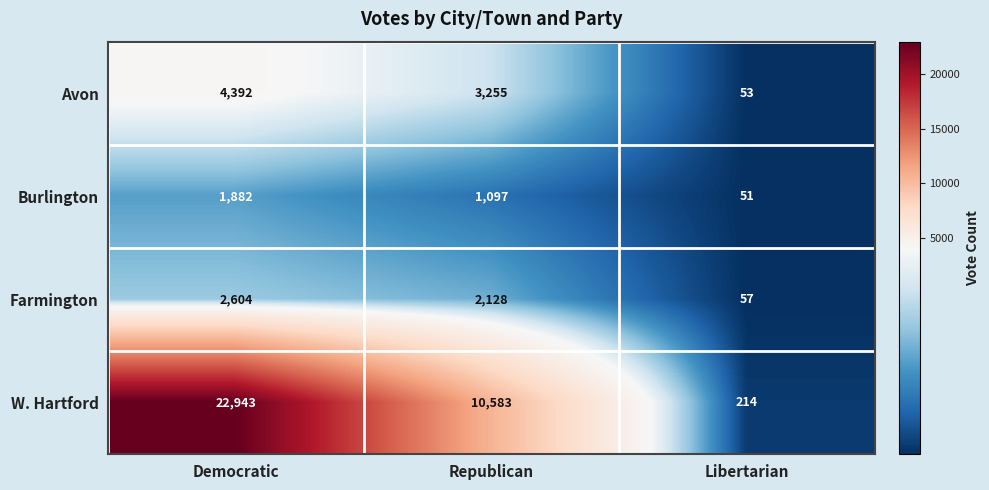

What is the difference between the maximum and minimum values in the Farmington series?

2547